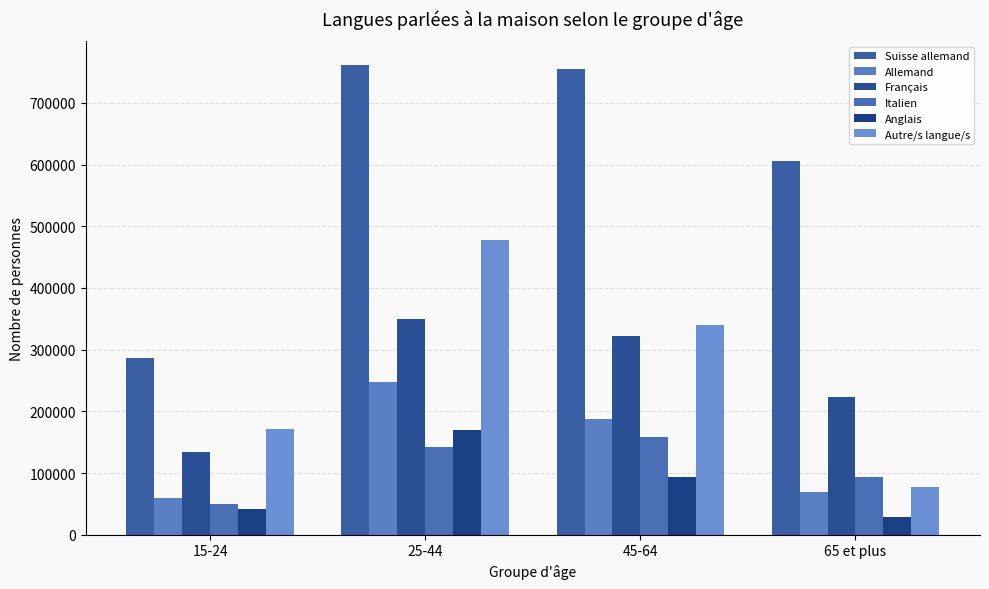

What position from the right is 15-24?

4